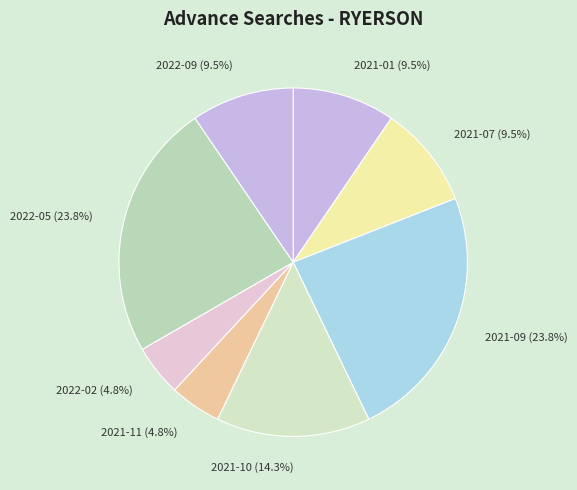

Which has a higher value, 2021-01 or 2021-09?

2021-09